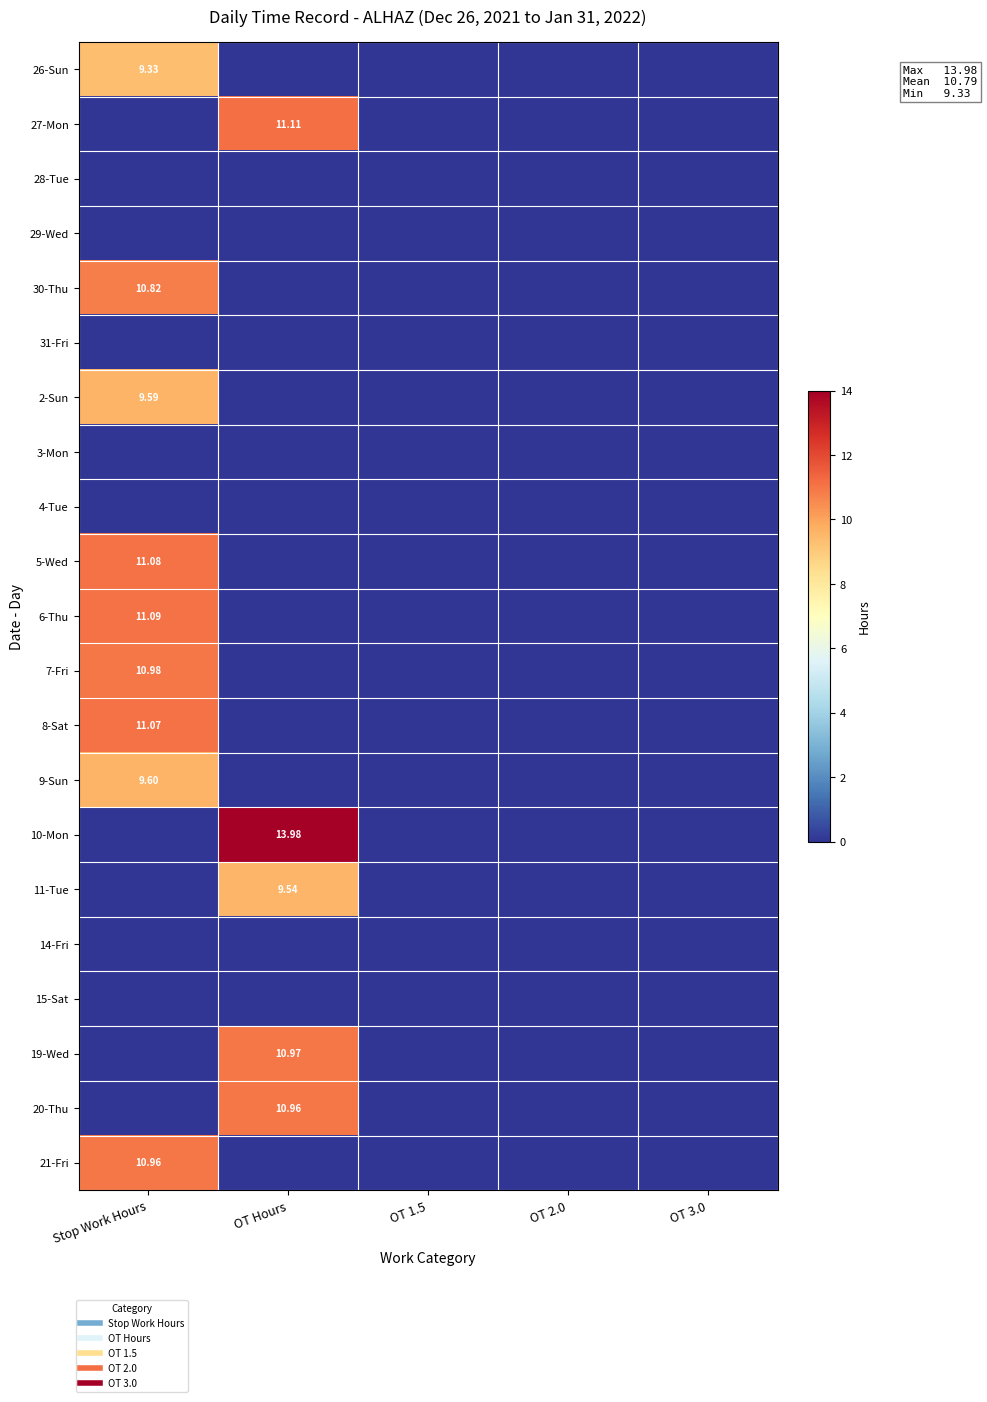

At which label does 14-Fri reach its minimum?

Stop Work Hours